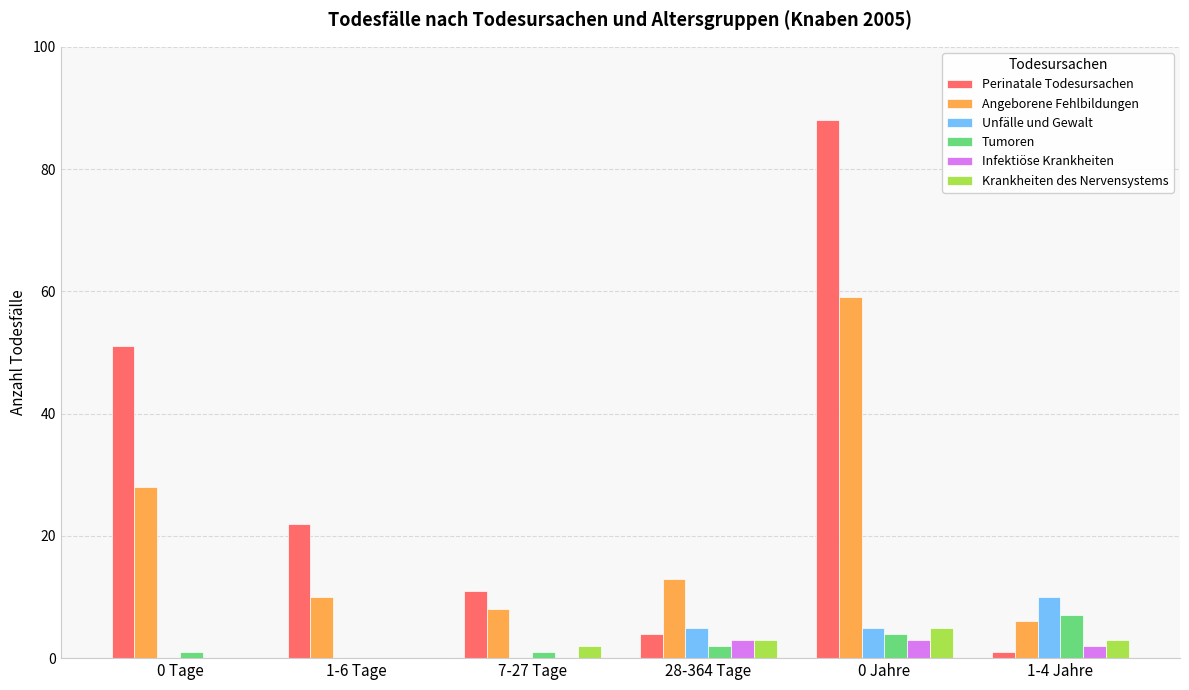

Which series has the largest total across all categories?

Perinatale Todesursachen